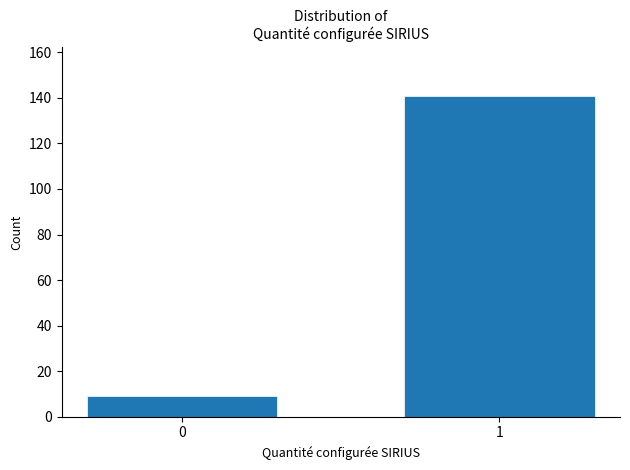

Reading right to left, what are all the values shown in this chart?

1=141	0=9